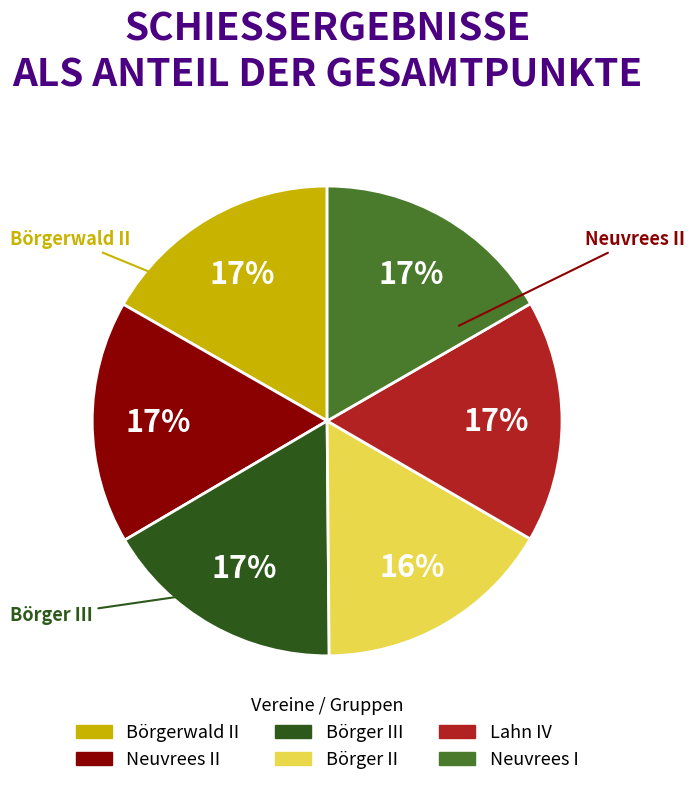

To the nearest percent, what is the average slice percentage?

17%